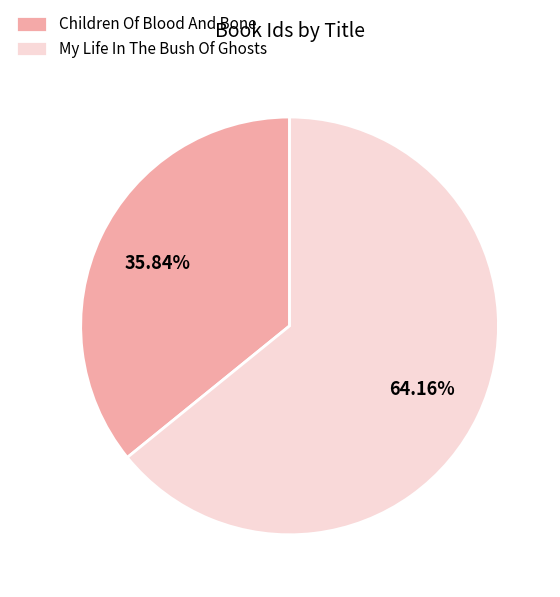

Combined, what portion of the pie is Children Of Blood And Bone and My Life In The Bush Of Ghosts?

100.0%